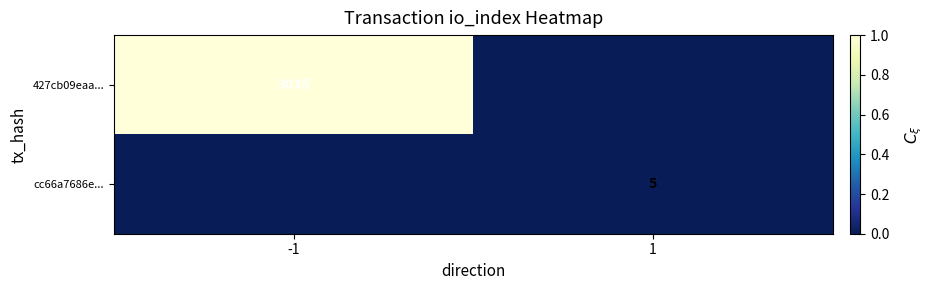

The value of cc66a7686e... at 1 is 2. True or false?

False